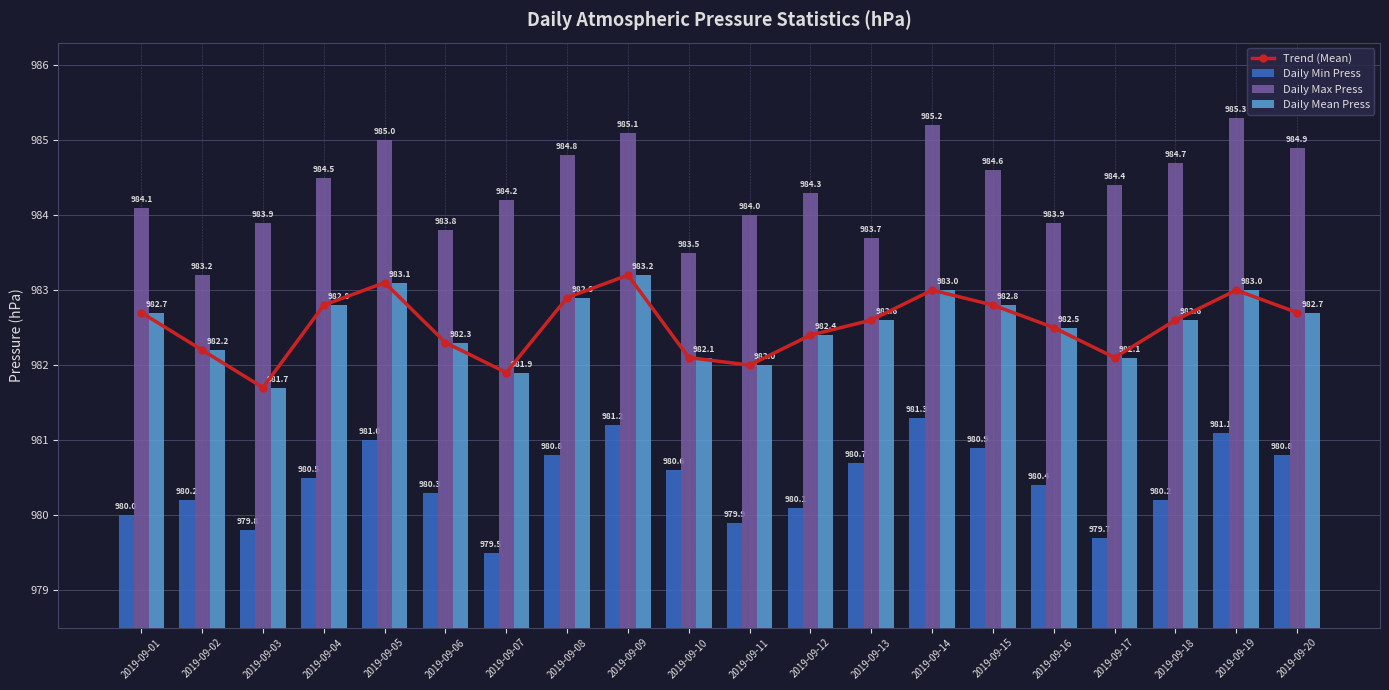

Reading left to right, list all the values displayed in this chart.

Trend (Mean): 2019-09-01=982.7	2019-09-02=982.2	2019-09-03=981.7	2019-09-04=982.8	2019-09-05=983.1	2019-09-06=982.3	2019-09-07=981.9	2019-09-08=982.9	2019-09-09=983.2	2019-09-10=982.1	2019-09-11=982.0	2019-09-12=982.4	2019-09-13=982.6	2019-09-14=983.0	2019-09-15=982.8	2019-09-16=982.5	2019-09-17=982.1	2019-09-18=982.6	2019-09-19=983.0	2019-09-20=982.7
Daily Min Press: 2019-09-01=980.0	2019-09-02=980.2	2019-09-03=979.8	2019-09-04=980.5	2019-09-05=981.0	2019-09-06=980.3	2019-09-07=979.5	2019-09-08=980.8	2019-09-09=981.2	2019-09-10=980.6	2019-09-11=979.9	2019-09-12=980.1	2019-09-13=980.7	2019-09-14=981.3	2019-09-15=980.9	2019-09-16=980.4	2019-09-17=979.7	2019-09-18=980.2	2019-09-19=981.1	2019-09-20=980.8
Daily Max Press: 2019-09-01=984.1	2019-09-02=983.2	2019-09-03=983.9	2019-09-04=984.5	2019-09-05=985.0	2019-09-06=983.8	2019-09-07=984.2	2019-09-08=984.8	2019-09-09=985.1	2019-09-10=983.5	2019-09-11=984.0	2019-09-12=984.3	2019-09-13=983.7	2019-09-14=985.2	2019-09-15=984.6	2019-09-16=983.9	2019-09-17=984.4	2019-09-18=984.7	2019-09-19=985.3	2019-09-20=984.9
Daily Mean Press: 2019-09-01=982.7	2019-09-02=982.2	2019-09-03=981.7	2019-09-04=982.8	2019-09-05=983.1	2019-09-06=982.3	2019-09-07=981.9	2019-09-08=982.9	2019-09-09=983.2	2019-09-10=982.1	2019-09-11=982.0	2019-09-12=982.4	2019-09-13=982.6	2019-09-14=983.0	2019-09-15=982.8	2019-09-16=982.5	2019-09-17=982.1	2019-09-18=982.6	2019-09-19=983.0	2019-09-20=982.7